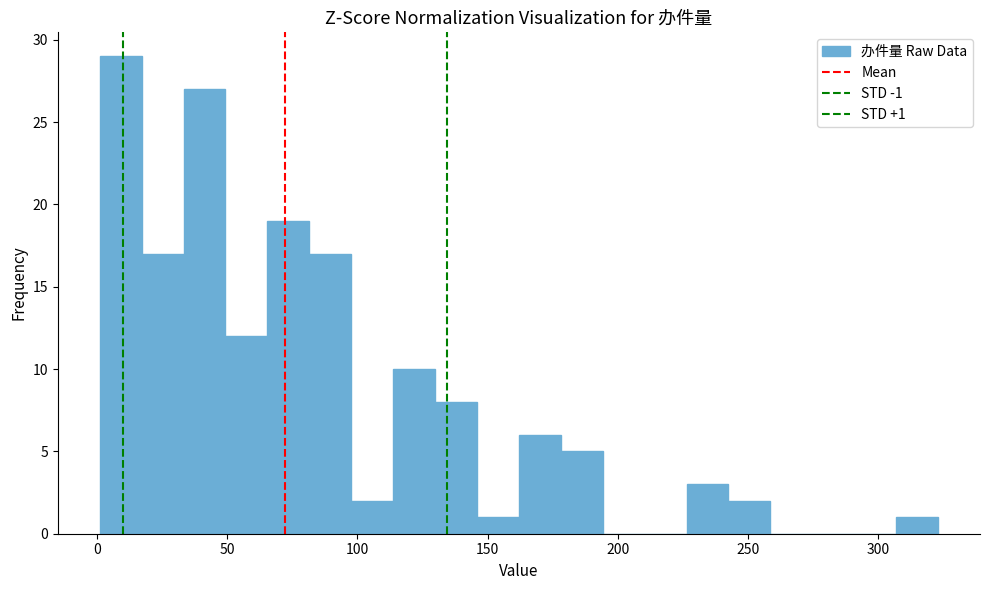

Read against the x-axis, roughly where is the centre of the tallest bar?

10